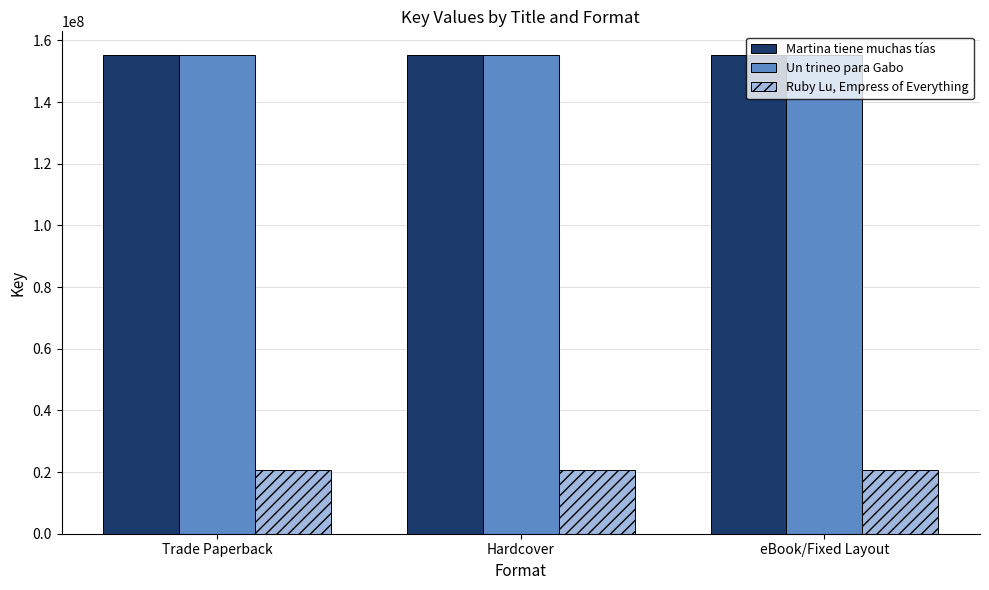

True or false: Un trineo para Gabo has a value of 155207079 at Trade Paperback.

True